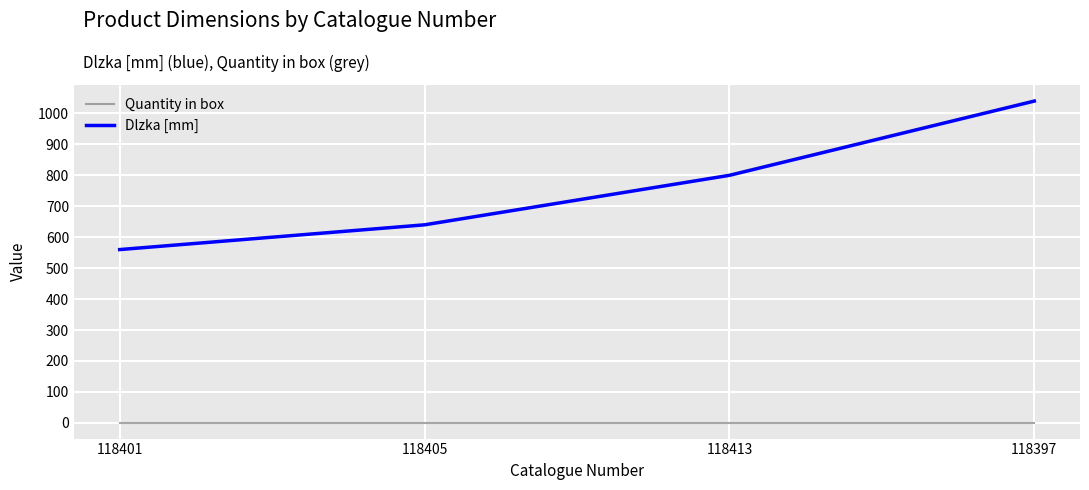

How many categories are shown in the chart?

4